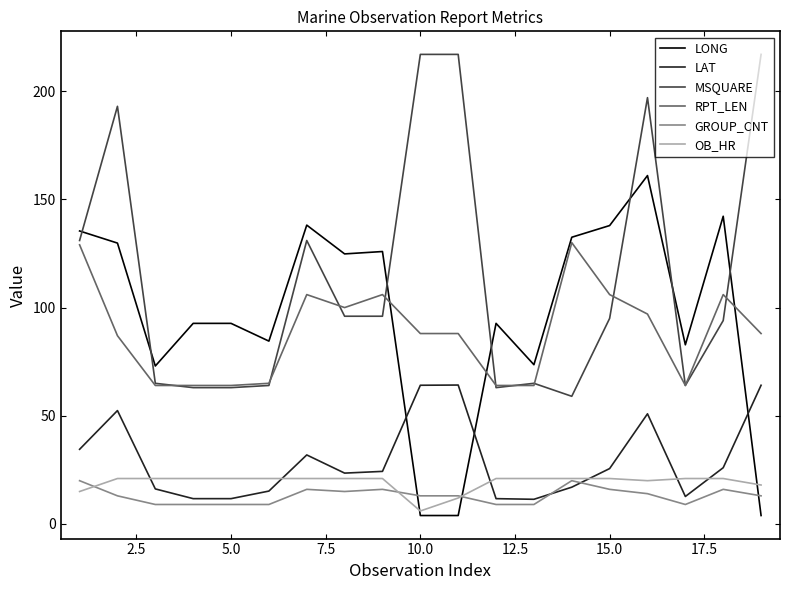

After their last crossing, which series has the higher values: GROUP_CNT or LONG?

GROUP_CNT